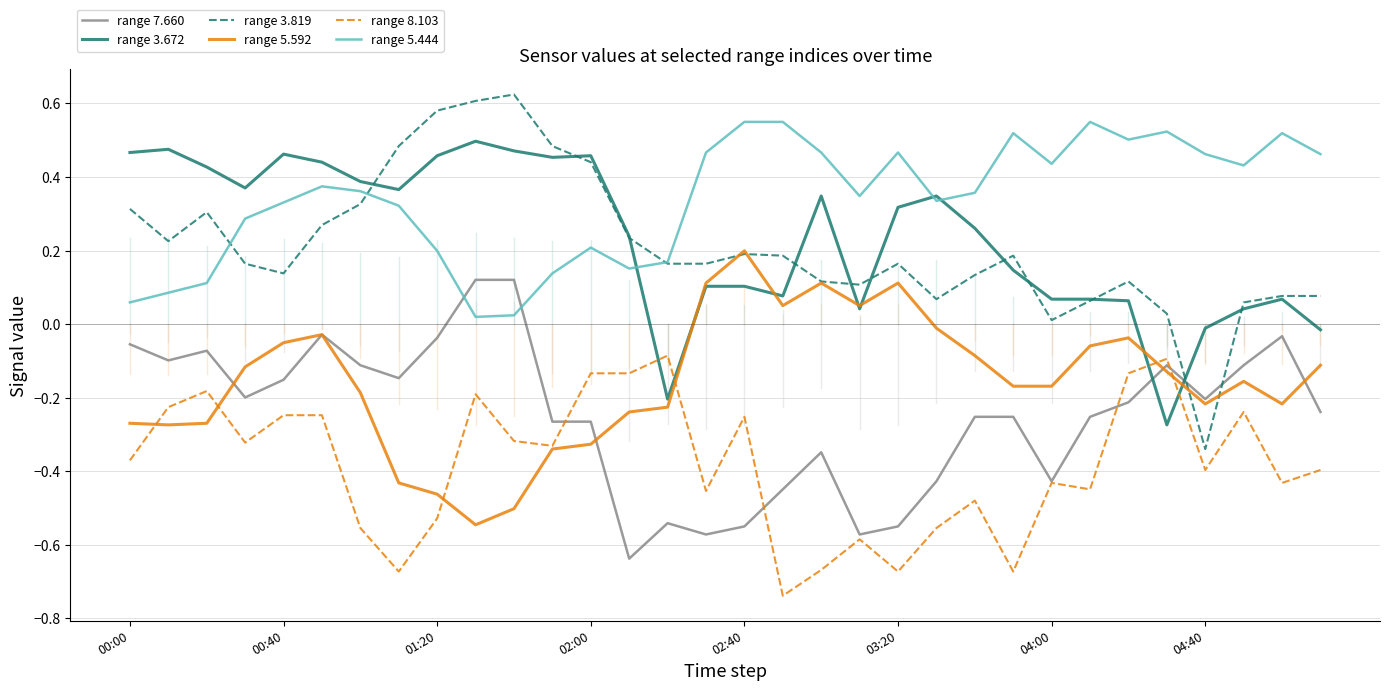

Which series has the widest spread of values?

range 3.819